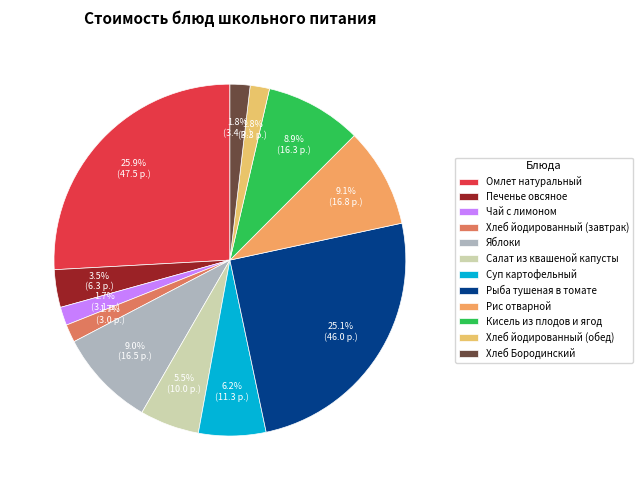

Does Рис отварной account for over 50% of the chart?

No